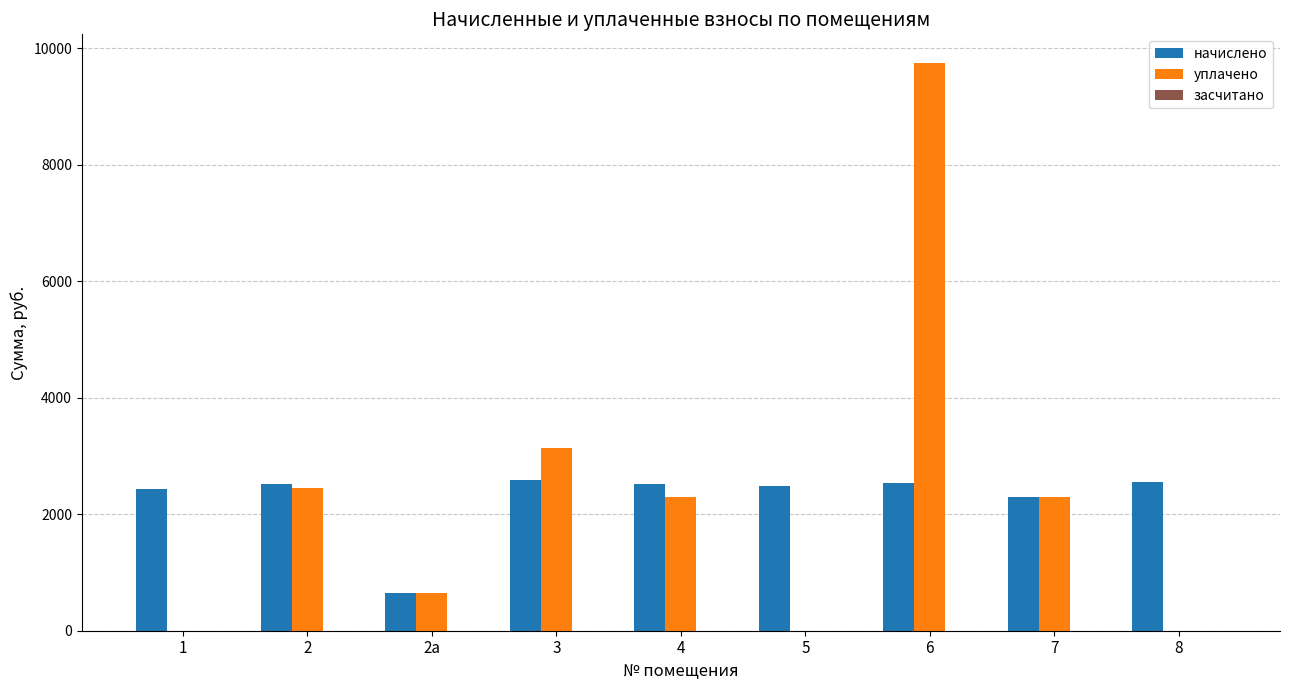

What is the total value across all series at 2а?

1311.5